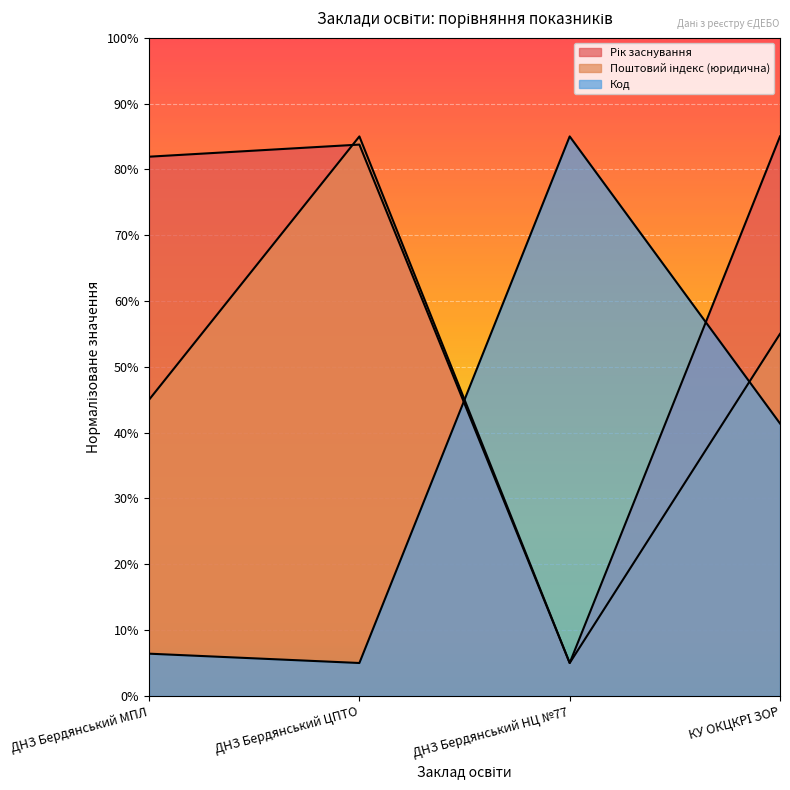

How many values in the Рік заснування series are below 83?

2